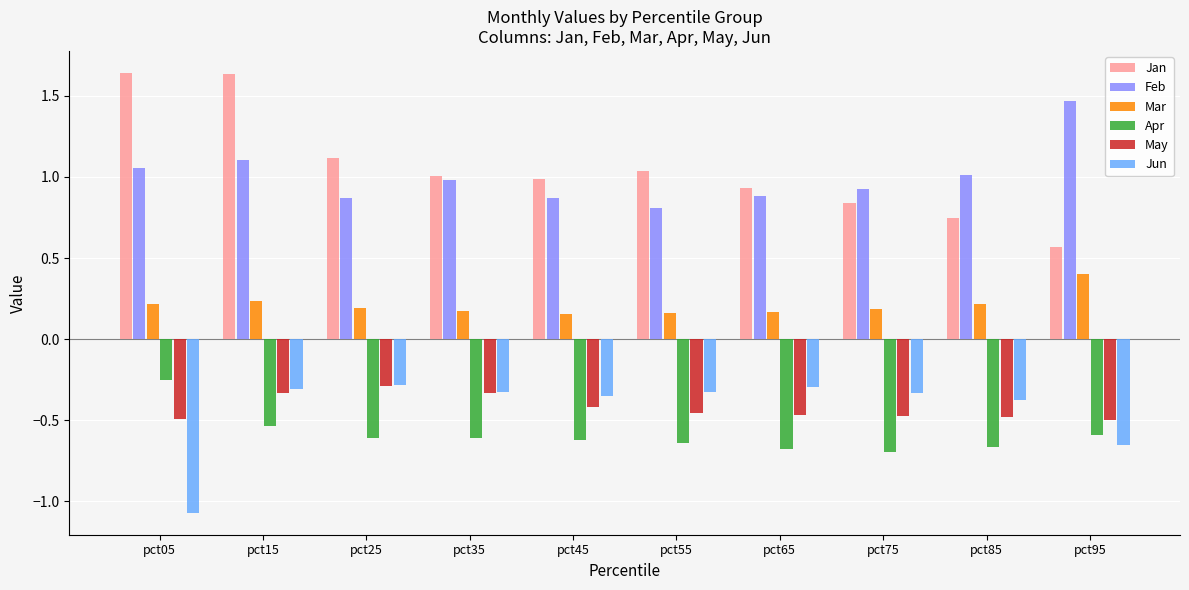

True or false: Apr has a value of -0.6 at pct55.

True